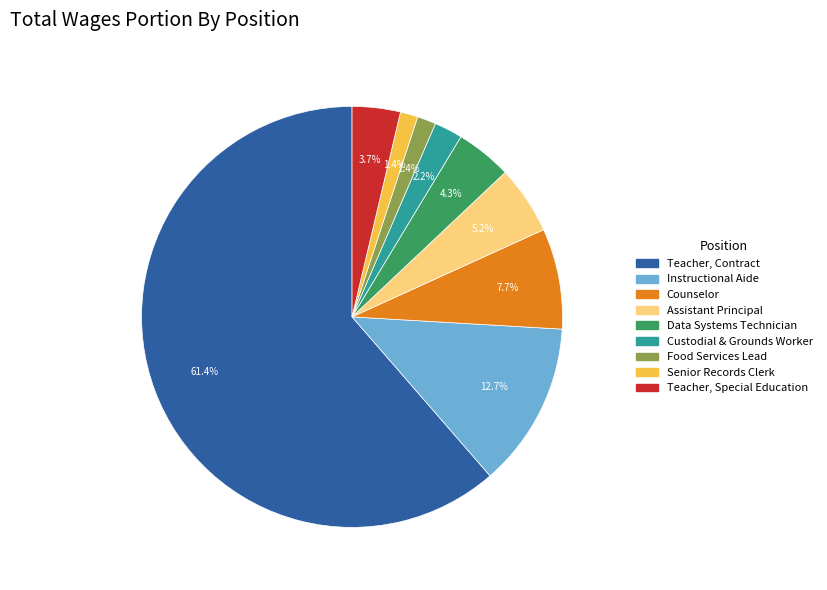

What is the largest slice in the pie chart?

Teacher, Contract